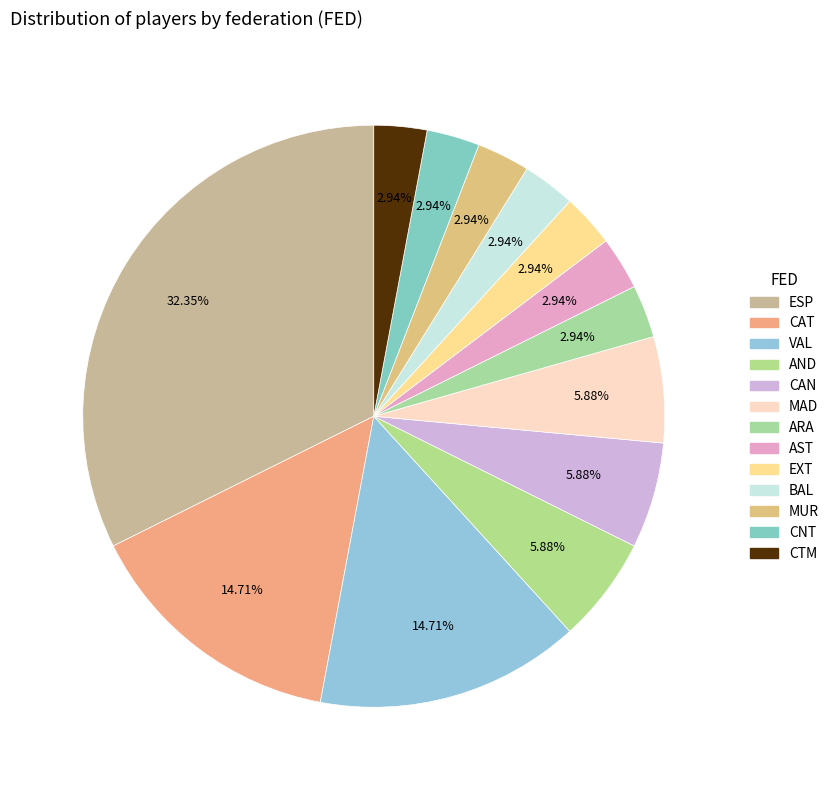

Count the number of slices in the pie.

13